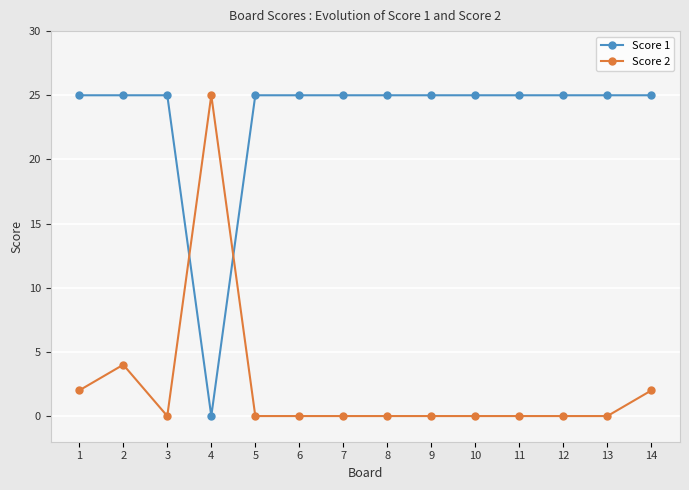

What is the value of the Score 1 point at the 6th from the left?

25